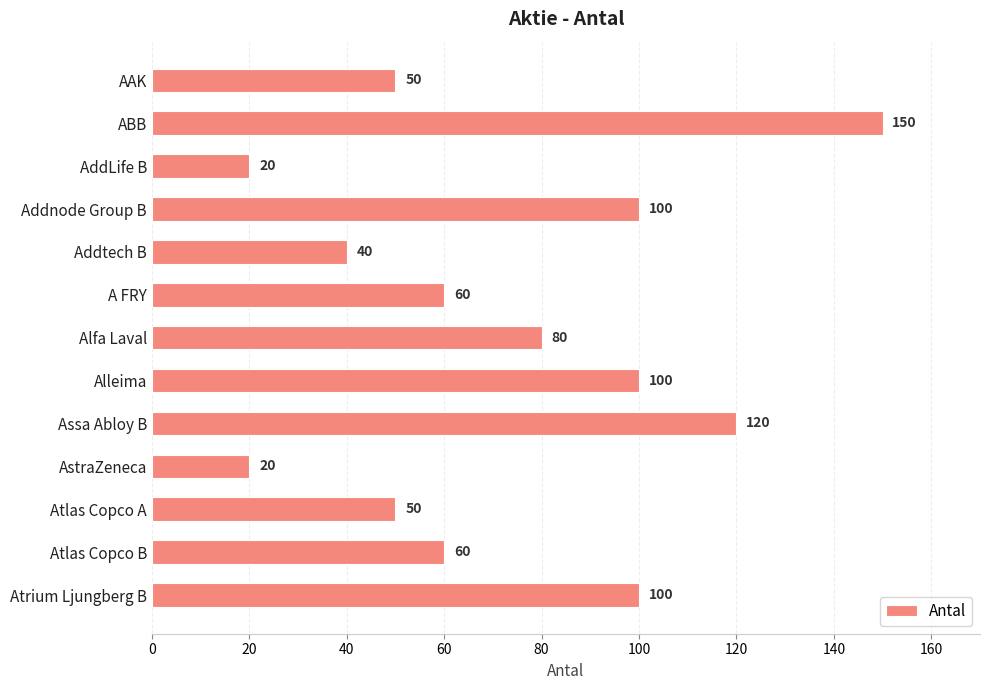

What is the sum of all values?

950